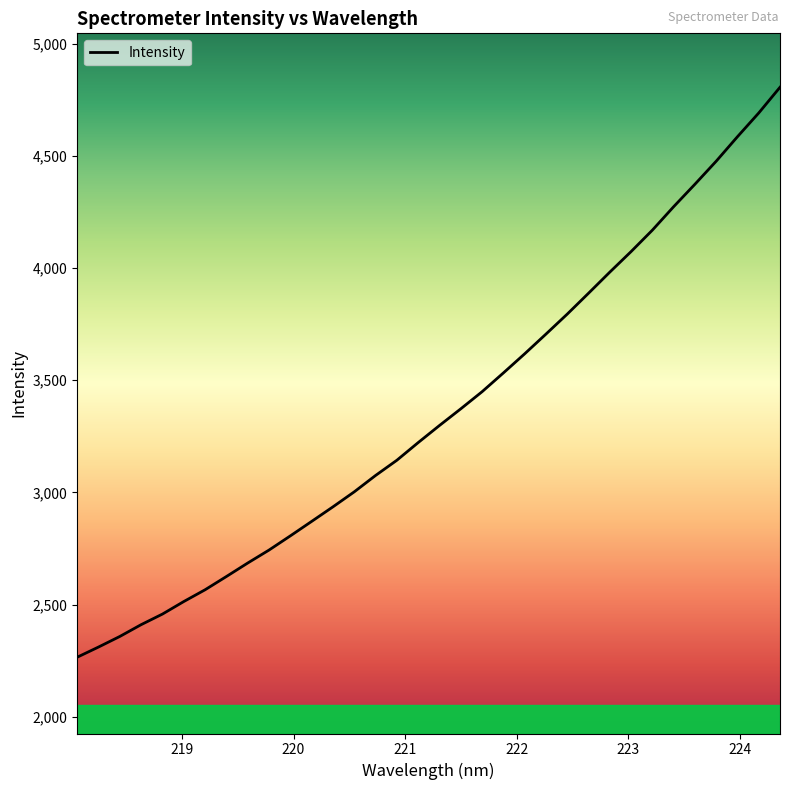

What is the greatest value displayed?

4805.3